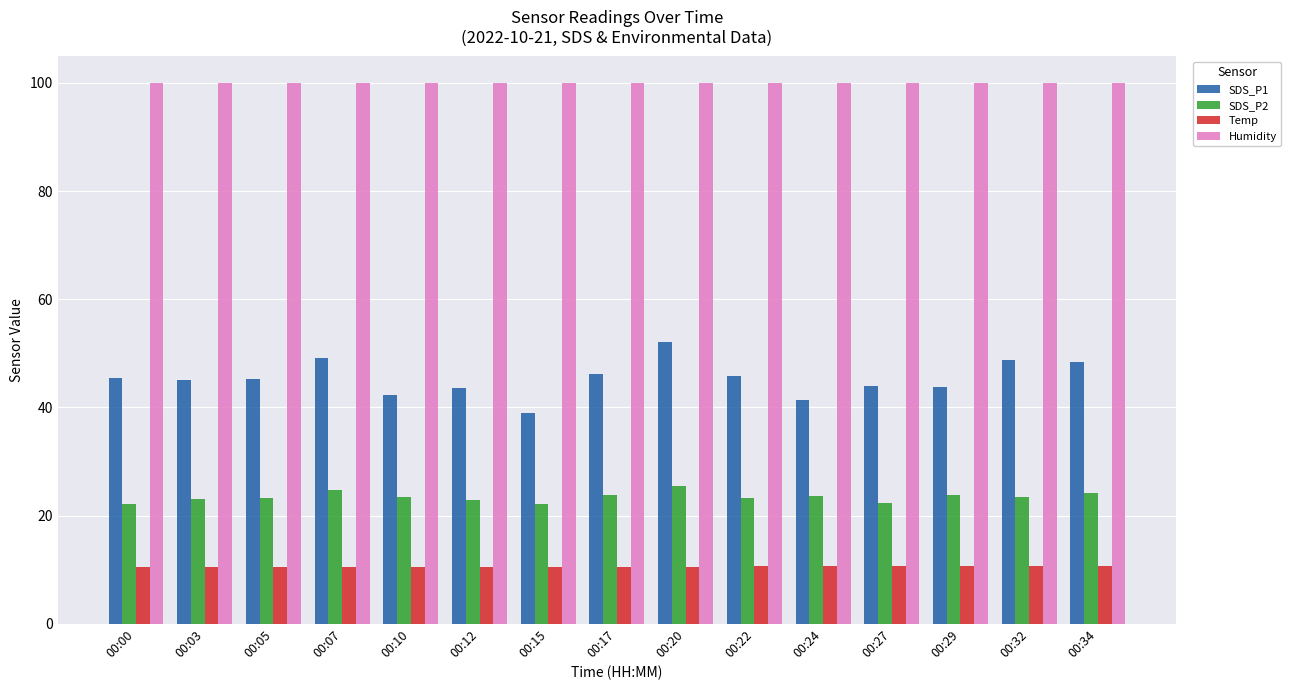

The Temp series shows 10.4 at 00:07. True or false?

True